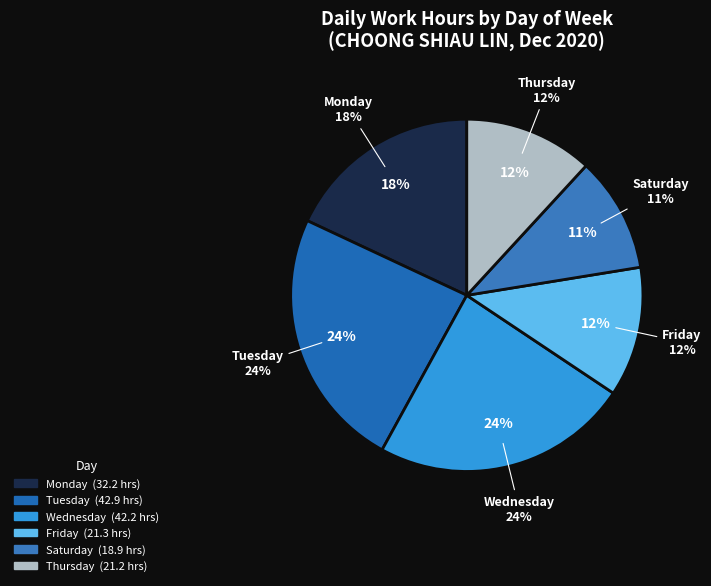

Is 4-Fri the majority of the pie?

No